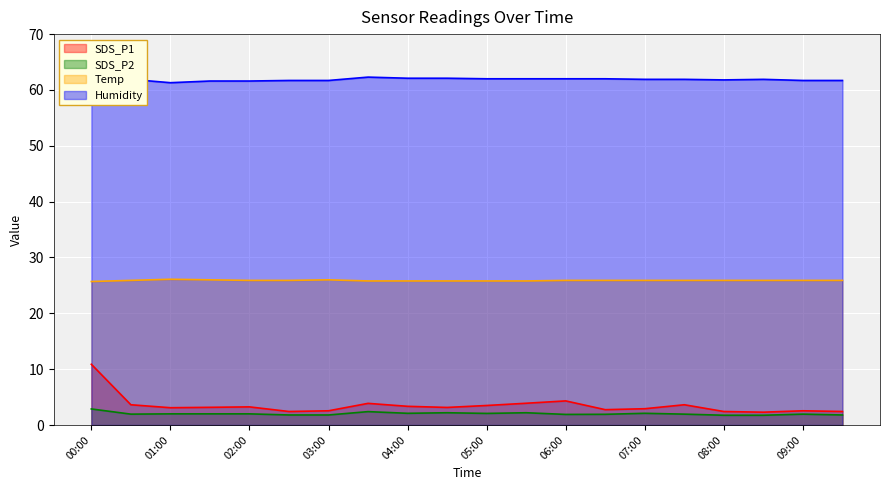

At which category does SDS_P1 reach its first local peak?

02:00